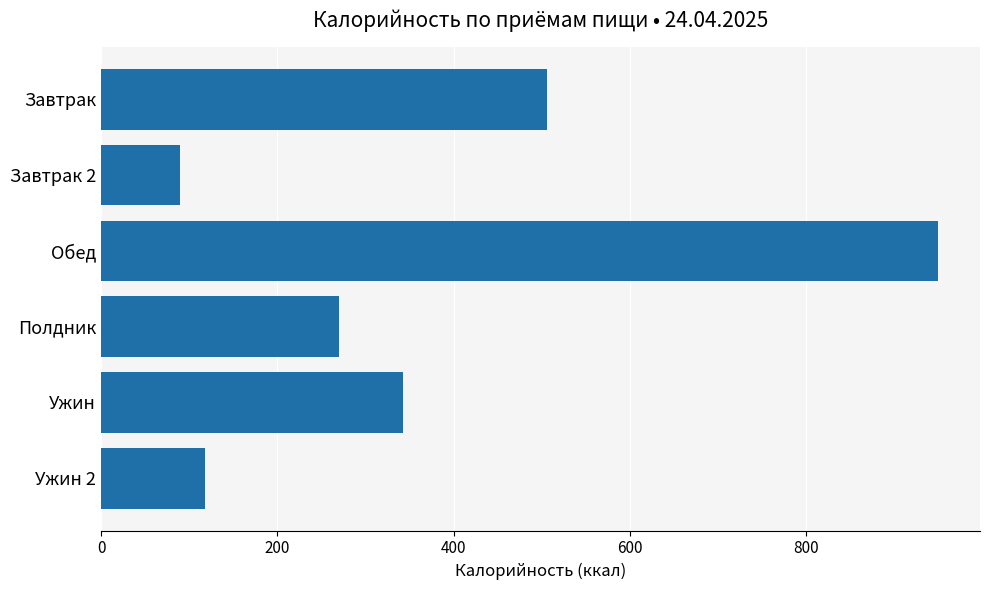

Does the chart contain stacked bars?

No